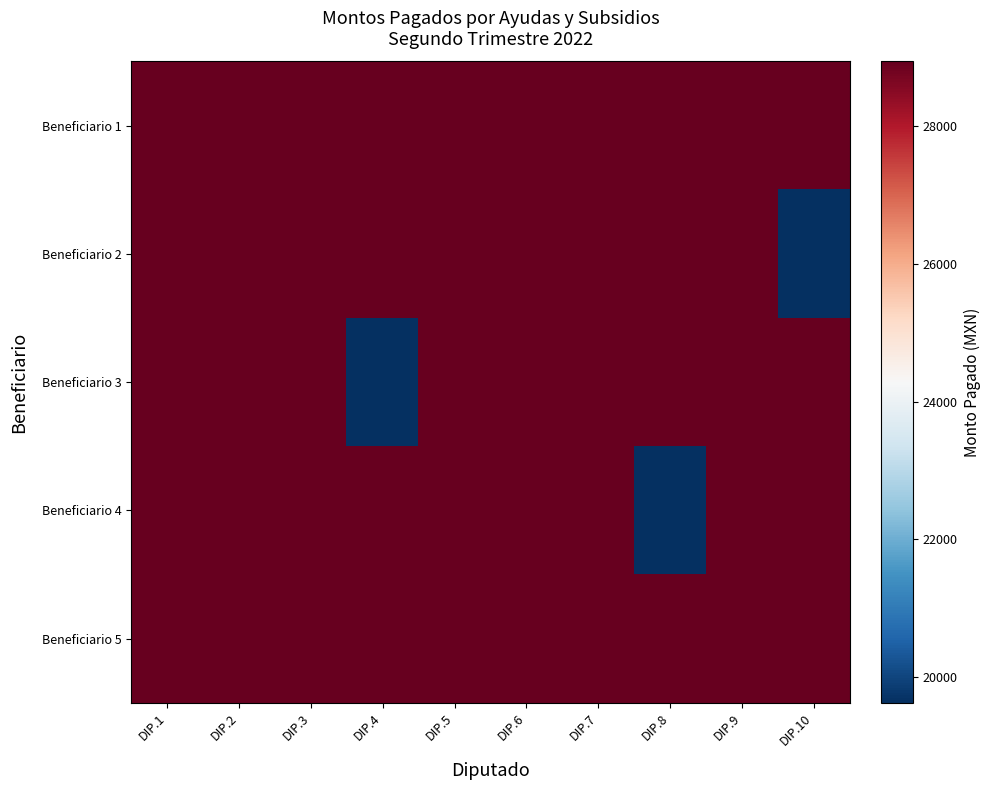

At which category is the sum across all series the highest?

DIP.1